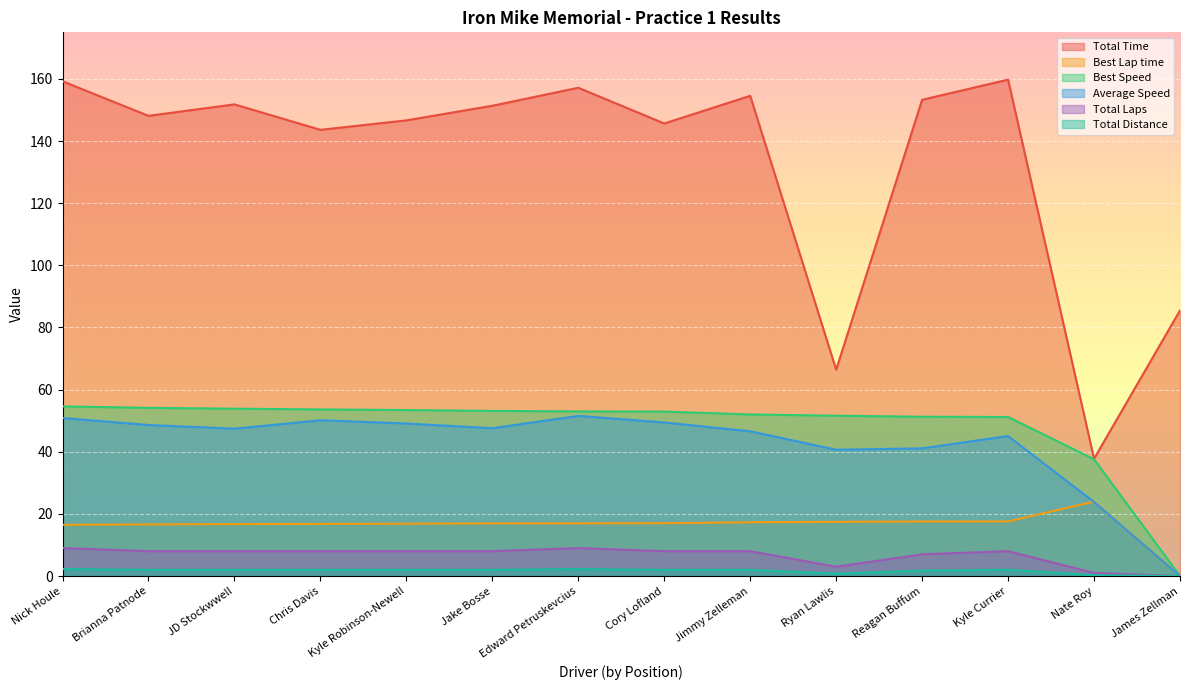

Between Cory Lofland and James Zellman, which series saw the biggest shift?

Total Time